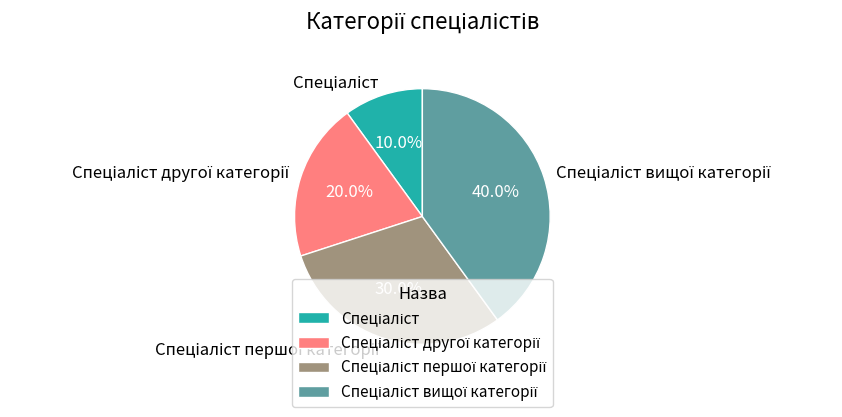

Is there a majority slice in this chart?

No